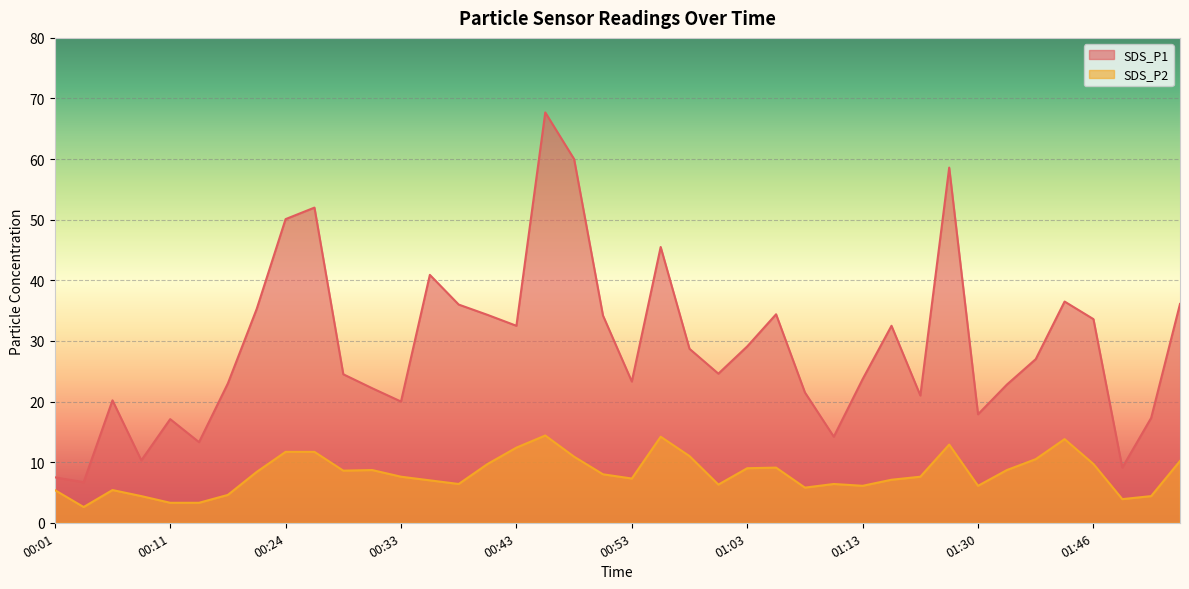

Which series has the widest spread of values?

SDS_P1